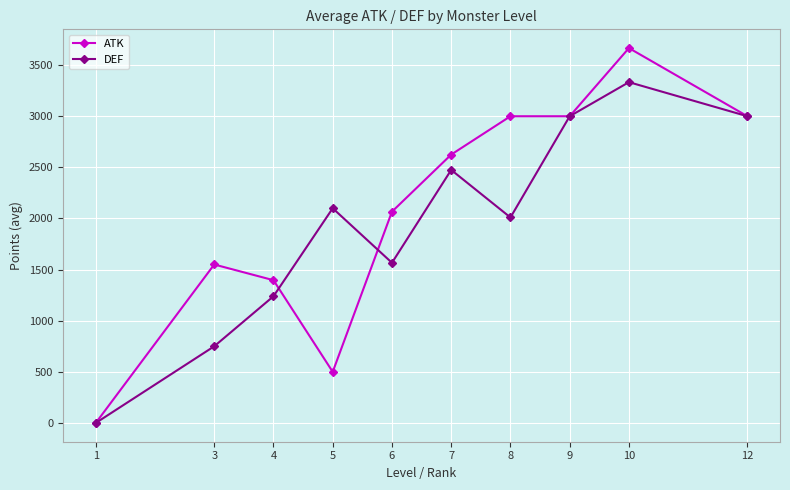

Which series has the largest range (max minus min)?

ATK